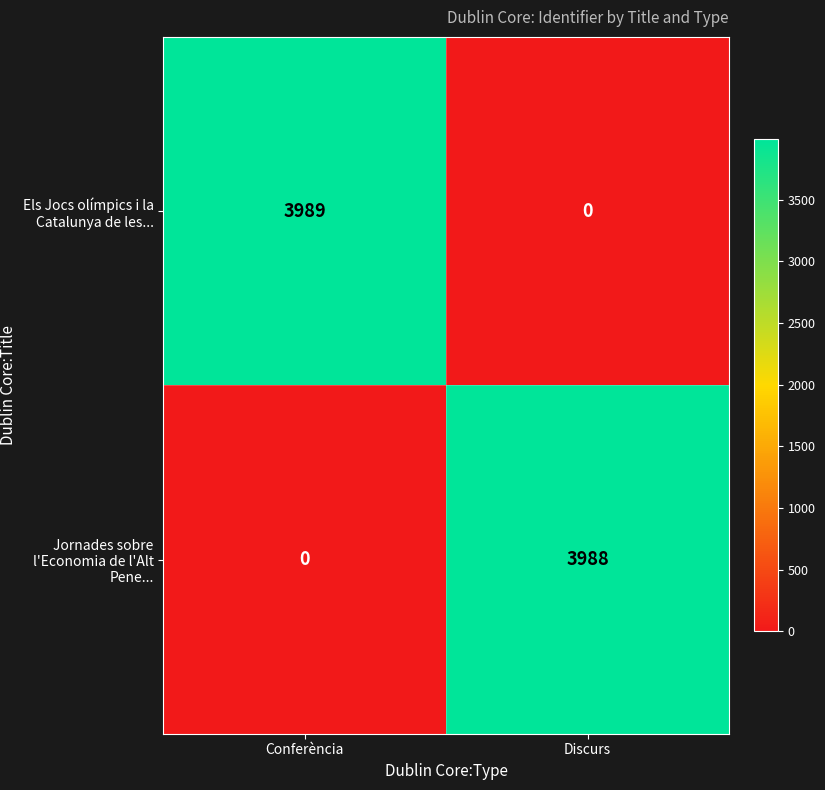

Between Conferència and Discurs, which series saw the biggest shift?

Els Jocs olímpics i la Catalunya de les...